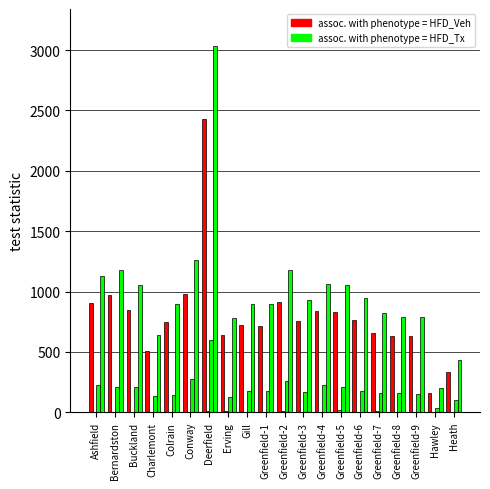

Are the bars grouped side by side (vs. stacked)?

Yes